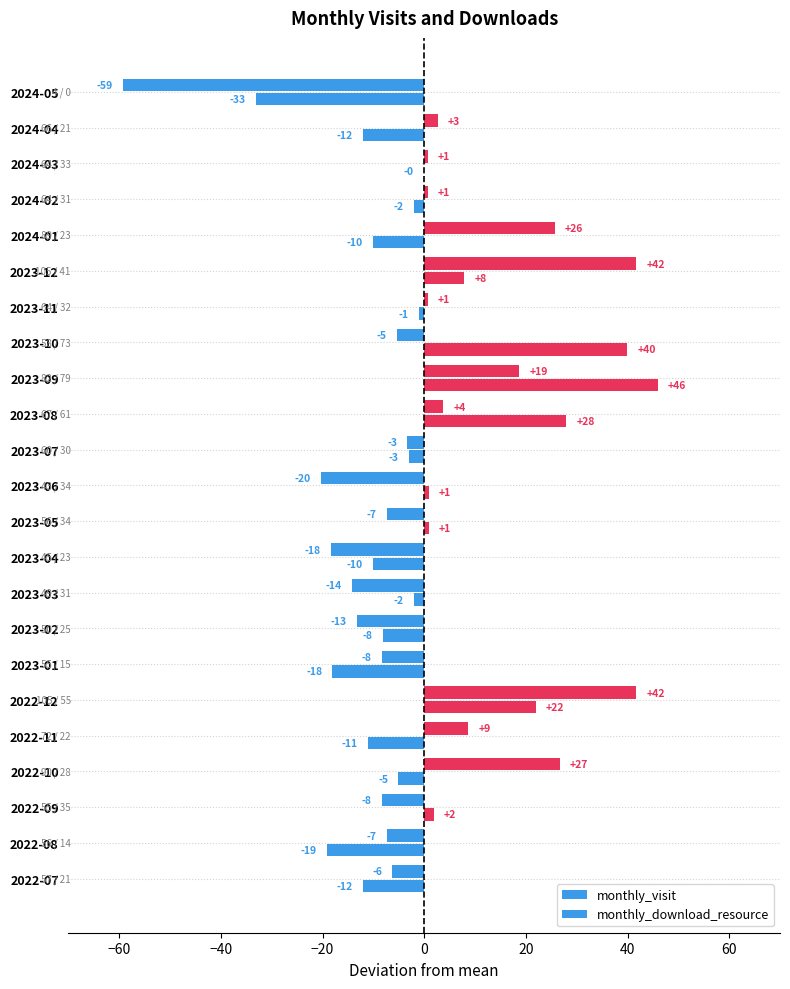

Which series has the largest total across all categories?

monthly_visit